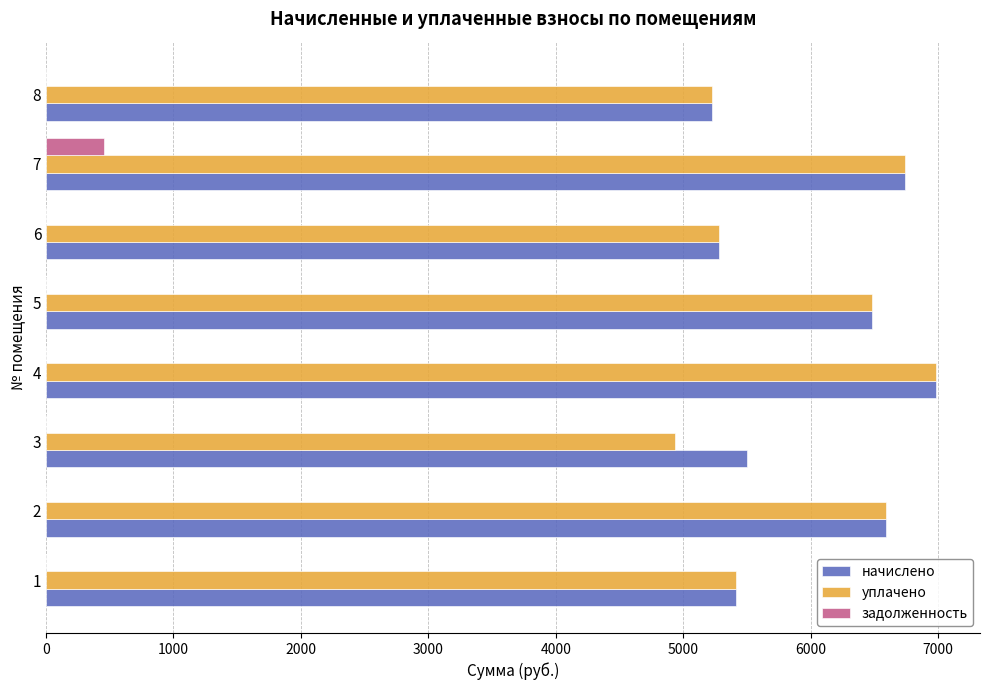

Which series changed the most between 2 and 7?

задолженность